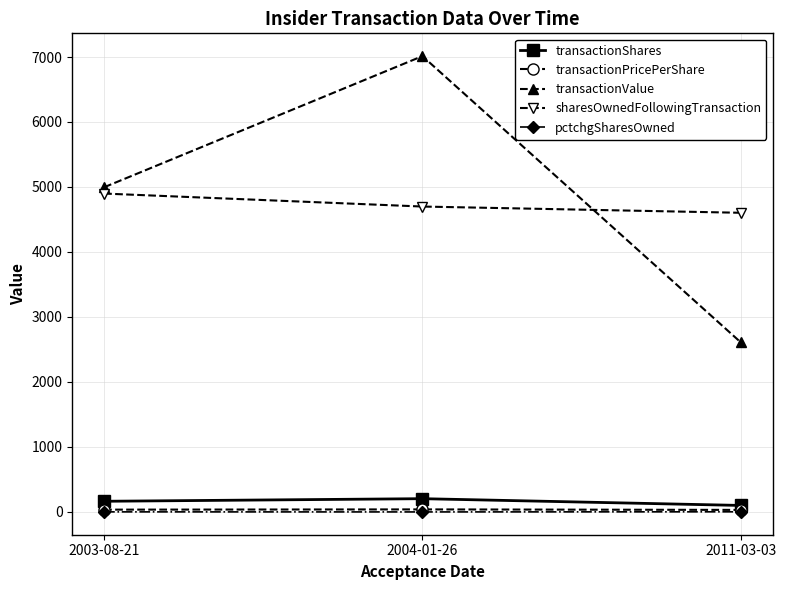

What is the sum of all pctchgSharesOwned values?

-9.0